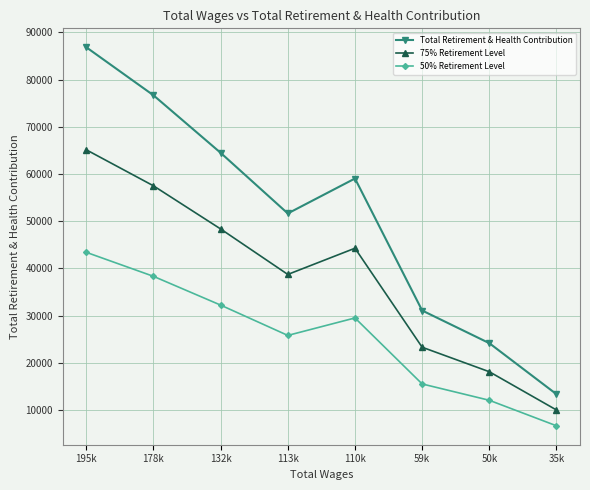

The value of 50% Retirement Level at 59k is 15549.5. True or false?

True